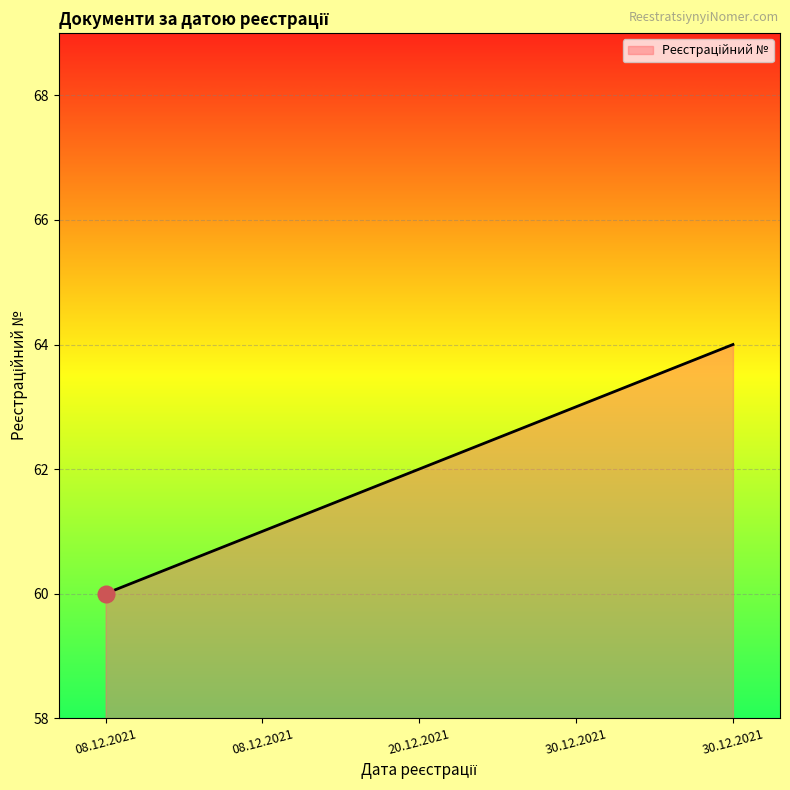

What is the approximate value at 30.12.2021?

64